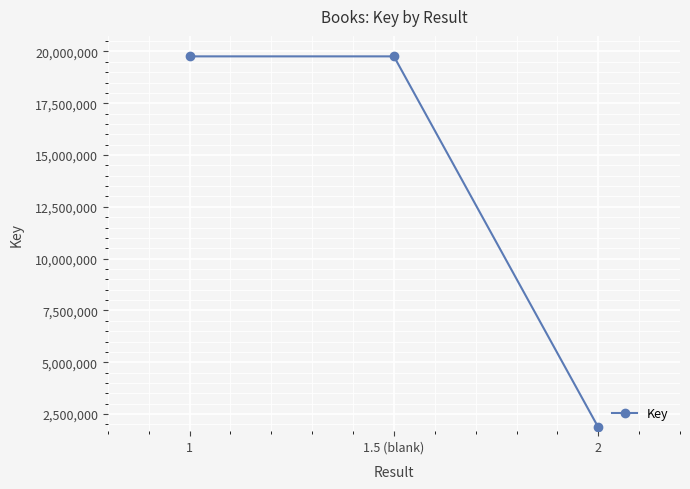

What is the label of the 1st point from the left?

1